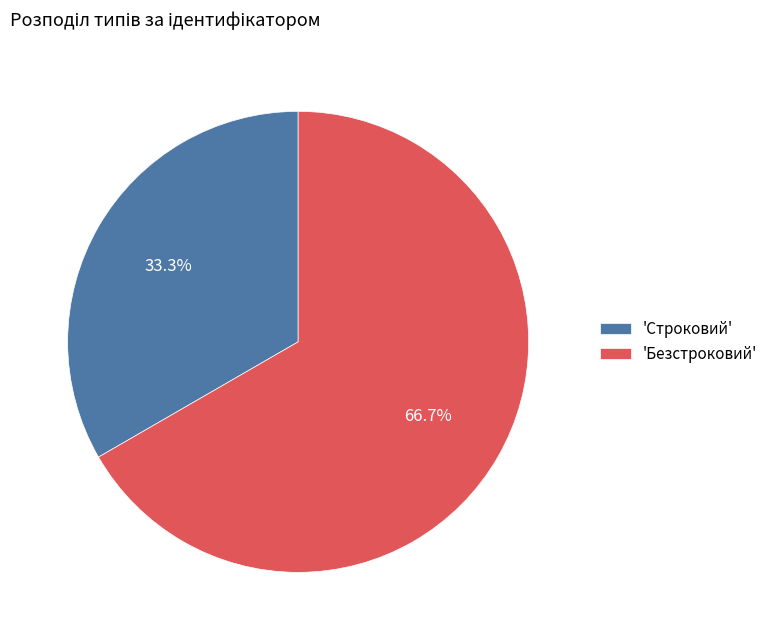

Approximately how many times larger is the value at 'Безстроковий' compared to 'Строковий'?

2.0